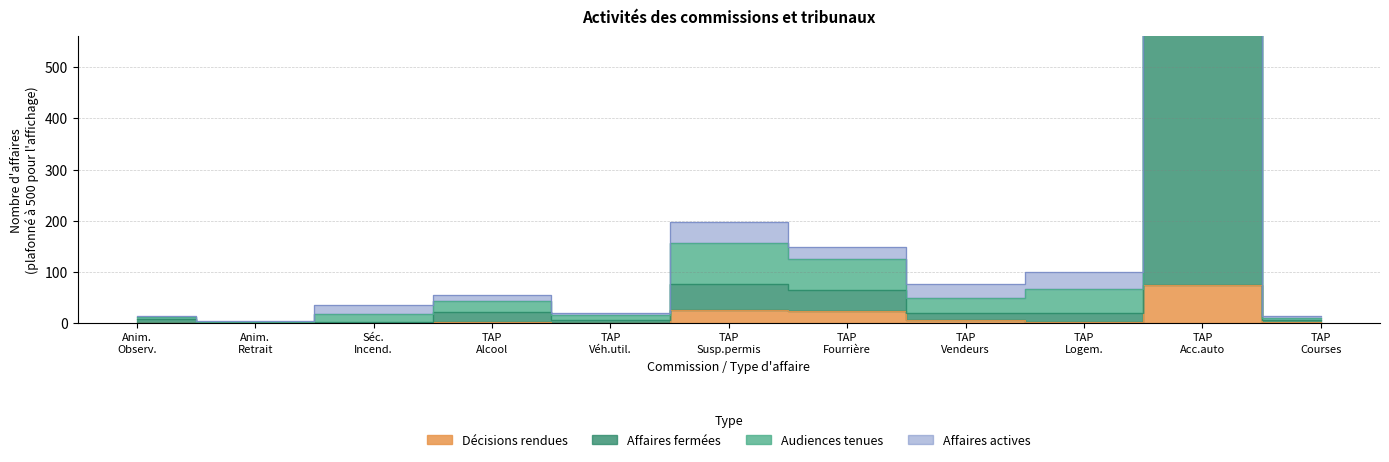

Is it true that Décisions rendues equals 2 at TAP Alcool?

True